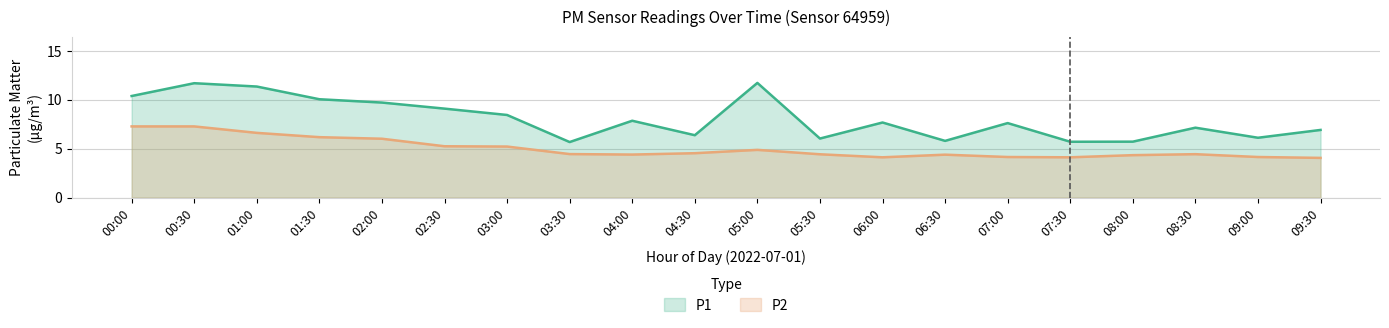

What is the difference between the P2 values at 01:30 and 08:00?

1.8